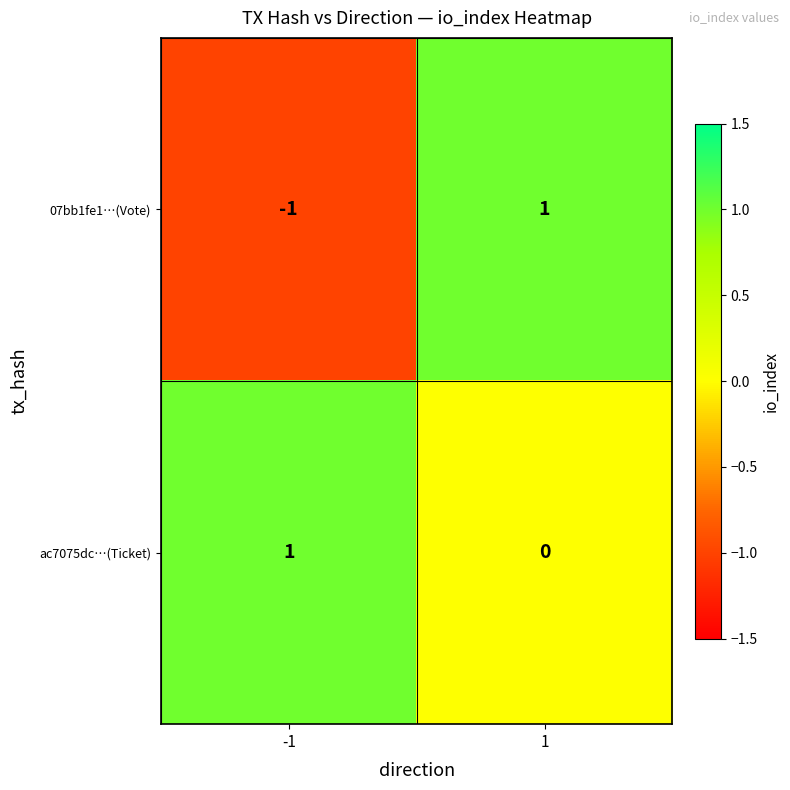

The value of 07bb1fe1…(Vote) at 1 is 1. True or false?

True